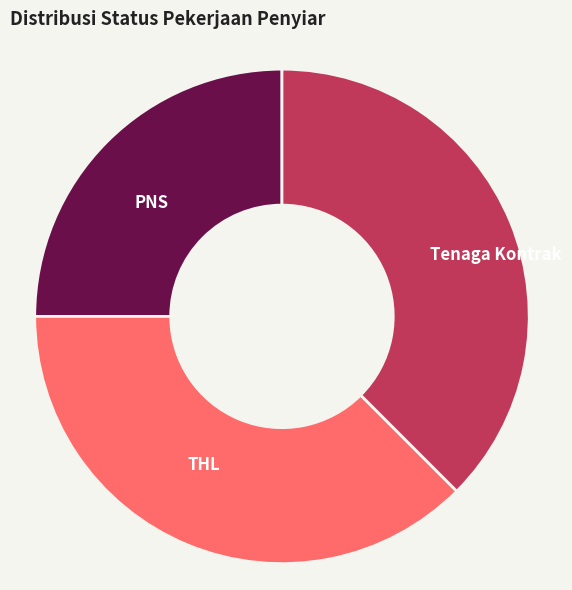

Which category has the smallest portion of the pie?

PNS